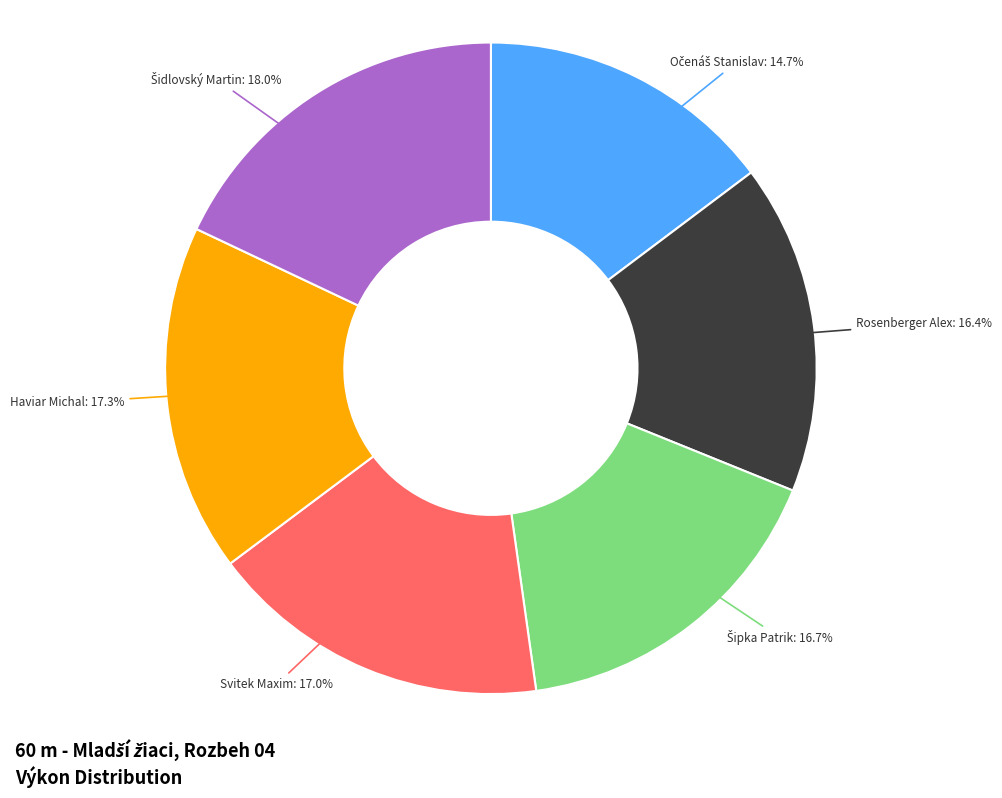

Is there any slice that represents more than half of the pie?

No